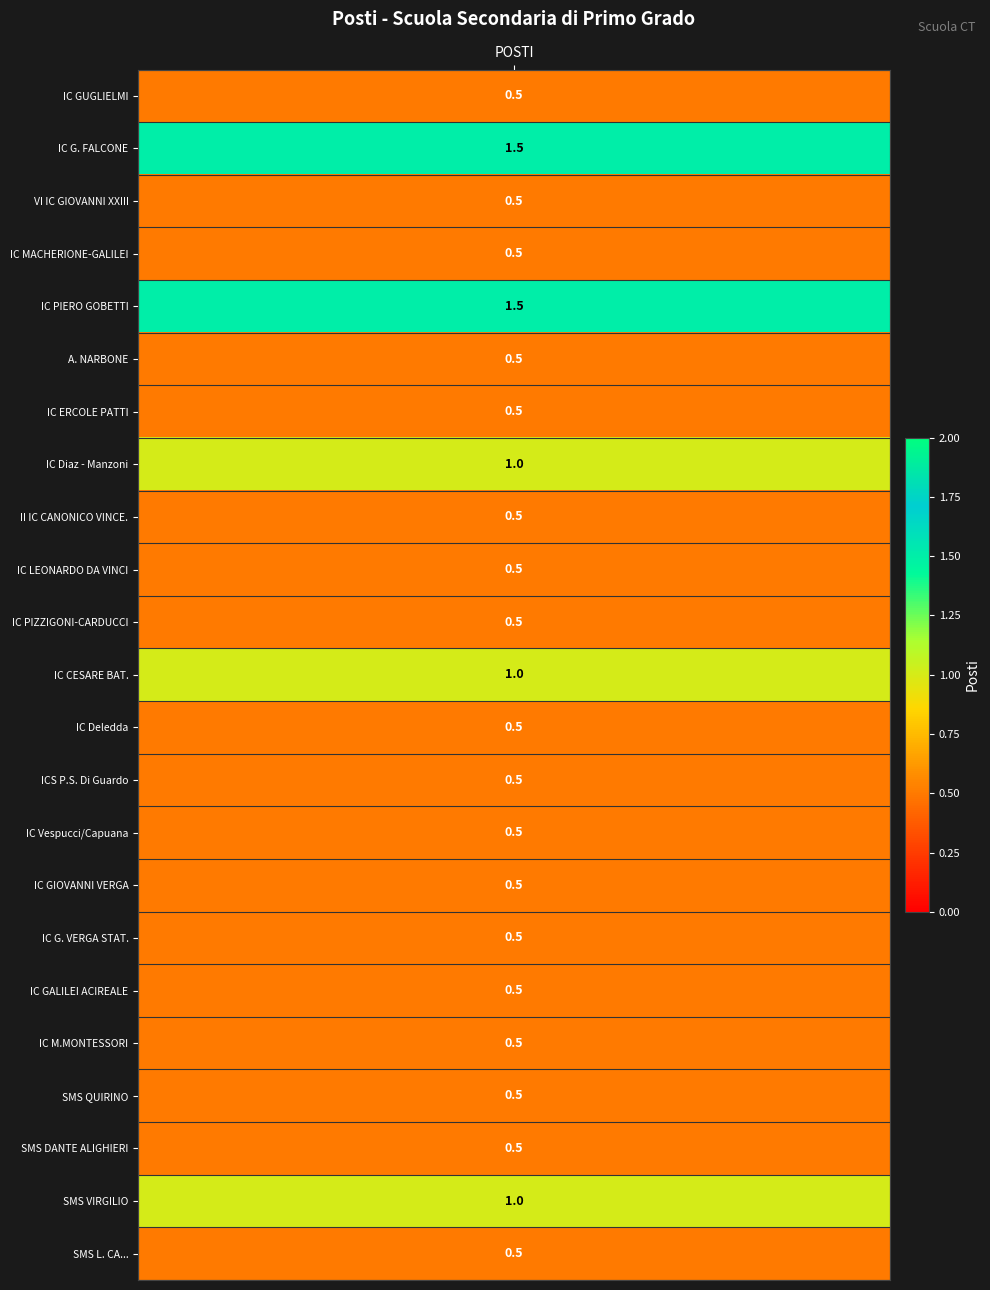

Rank the categories by value from lowest to highest.

posti, 2, 3, 5, 6, 8, 9, 10, 12, 13, 14, 15, 16, 17, 18, 19, 20, 22, 7, 11, 21, 1, 4